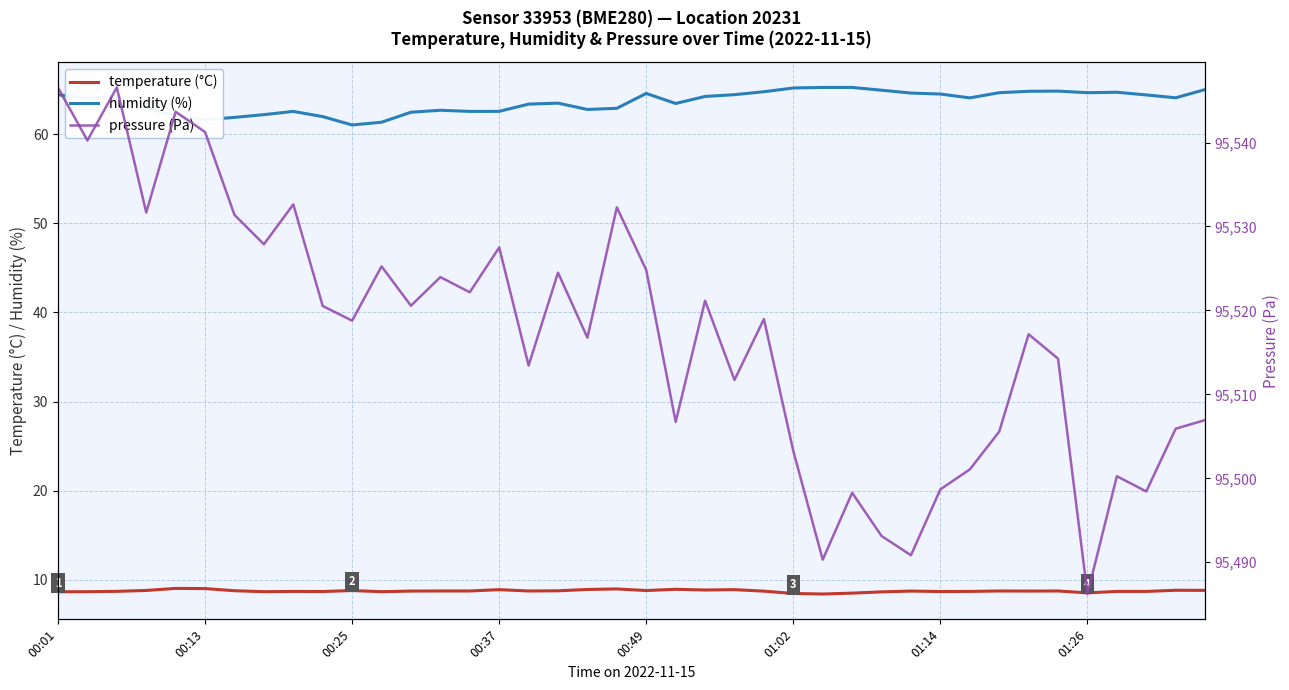

What is the value of the pressure (Pa) point at the 24th from the left?

95511.7